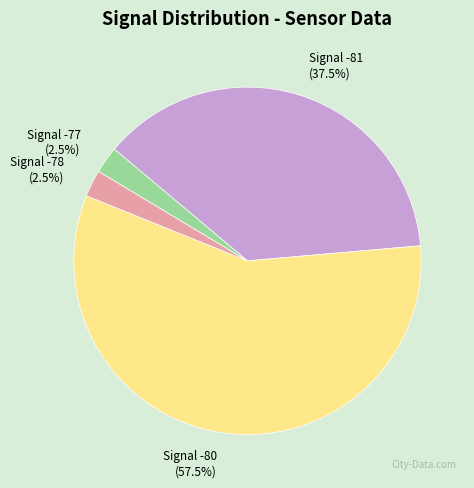

Does any single category account for the majority?

Yes